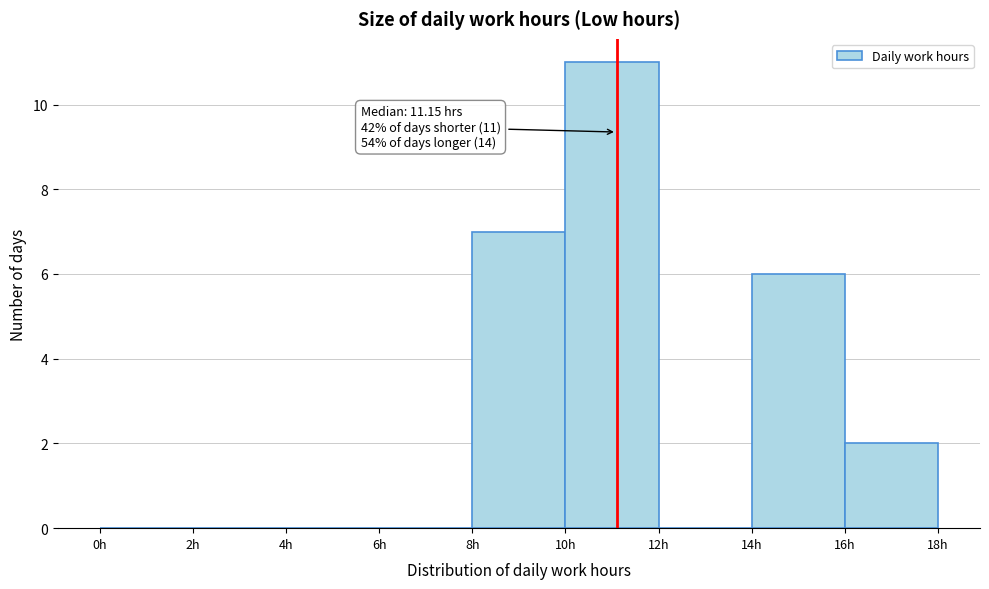

Over which range of the x-axis is the bar tallest?

10 to 12